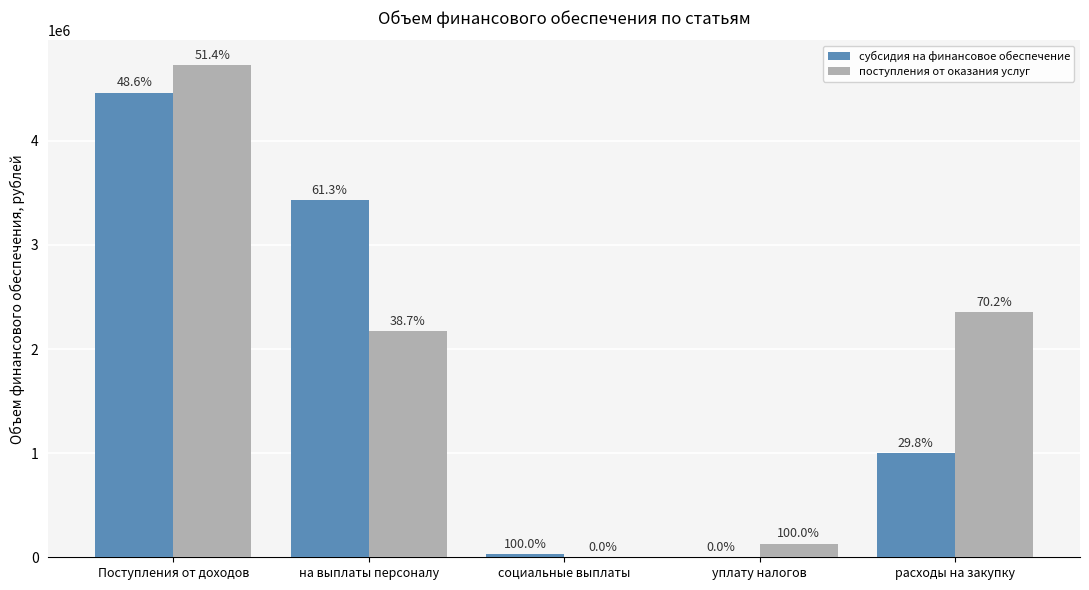

What is the label of the 4th bar from the right?

на выплаты персоналу